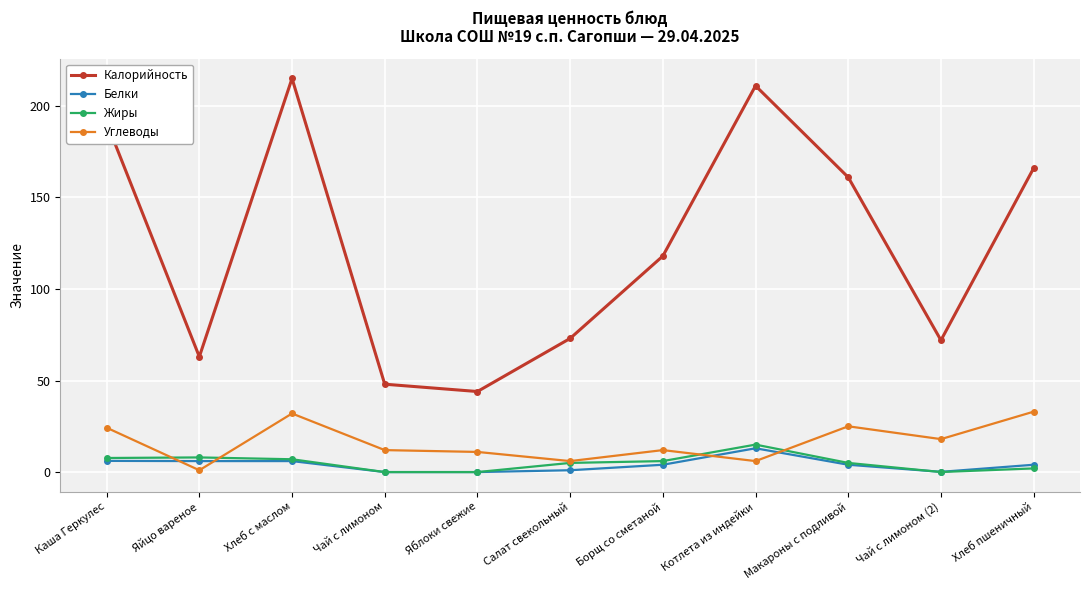

At which label does Калорийность reach its peak?

Хлеб с маслом